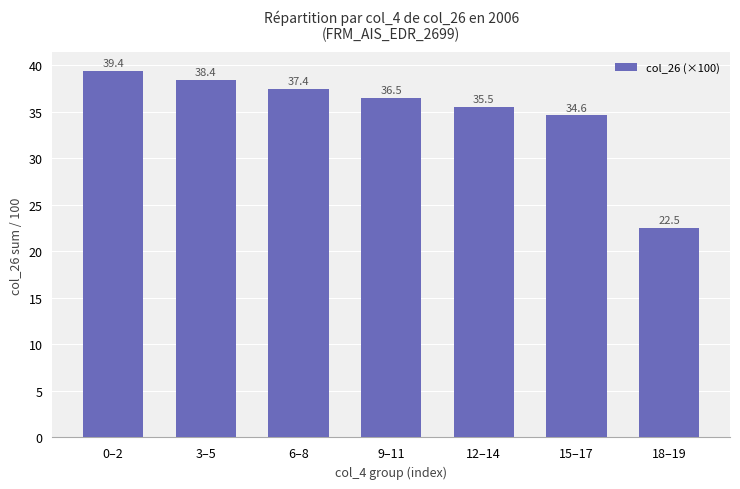

What is the sum of all values?

244.3